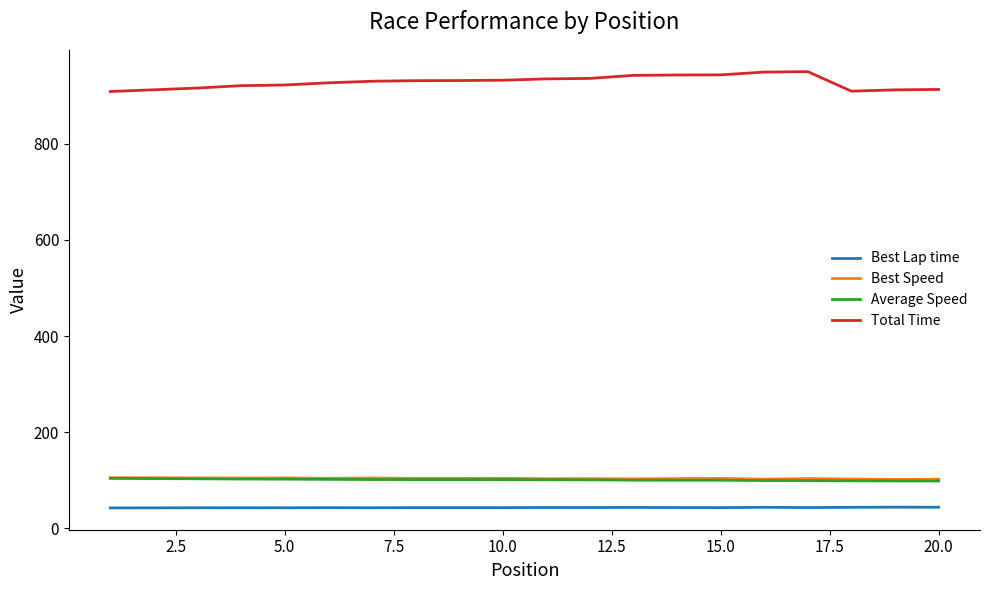

What is the average value of the Best Speed series?

103.9